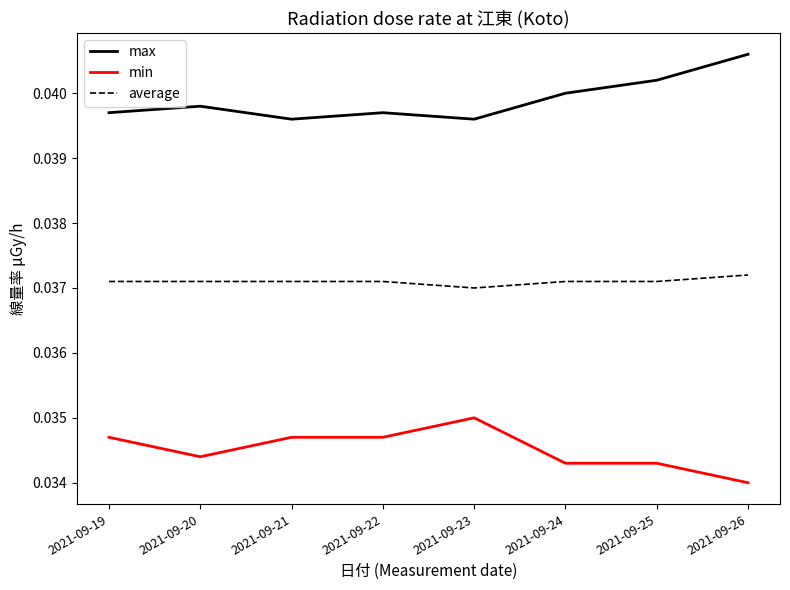

True or false: max and min cross at least once.

False